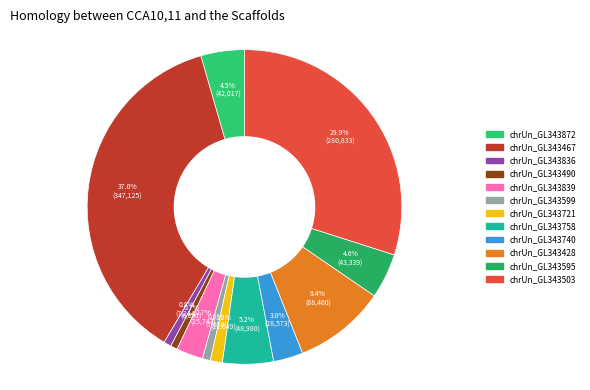

Does chrUn_GL343595 account for over 50% of the chart?

No